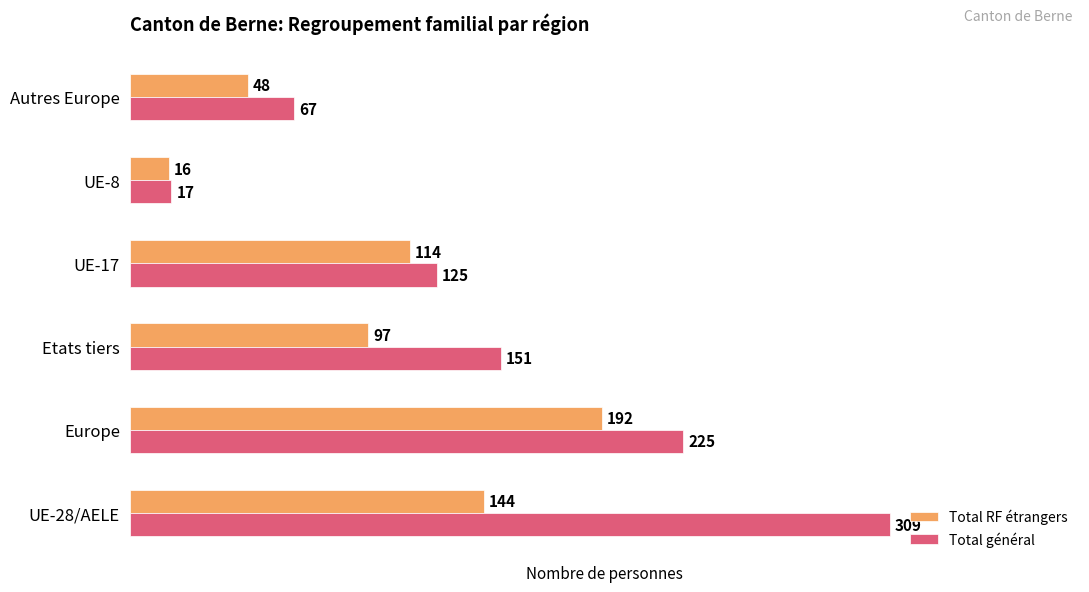

Is it true that Total RF étrangers equals 97 at Etats tiers?

True